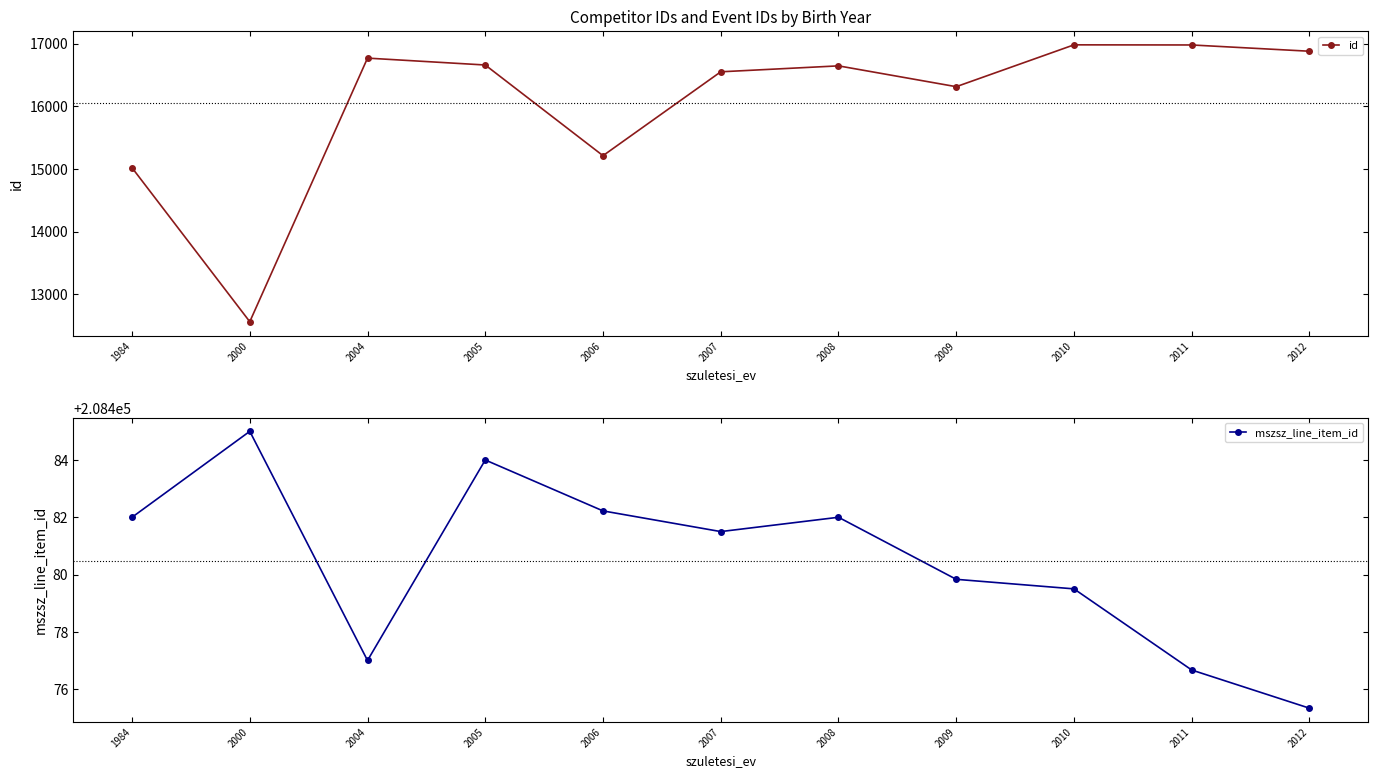

The value of mszsz_line_item_id at 2012 is 208475.3. True or false?

True